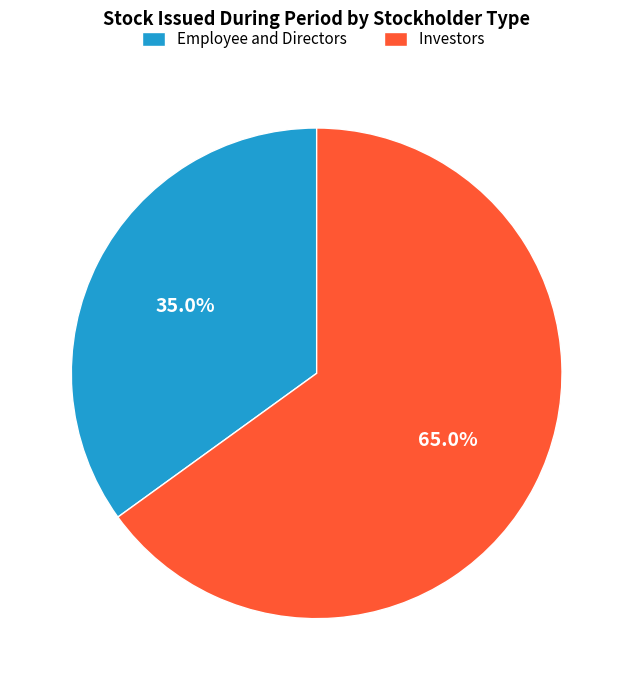

Which slice is the largest?

Investors